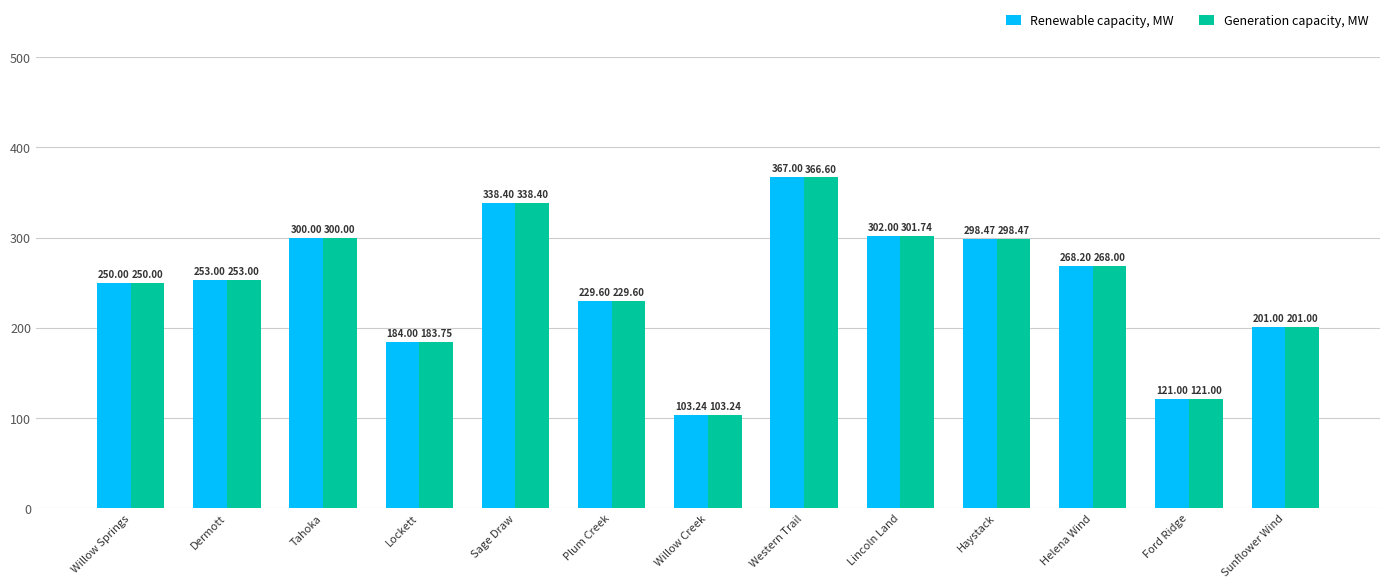

What is the sum of all Generation capacity, MW values?

3214.8